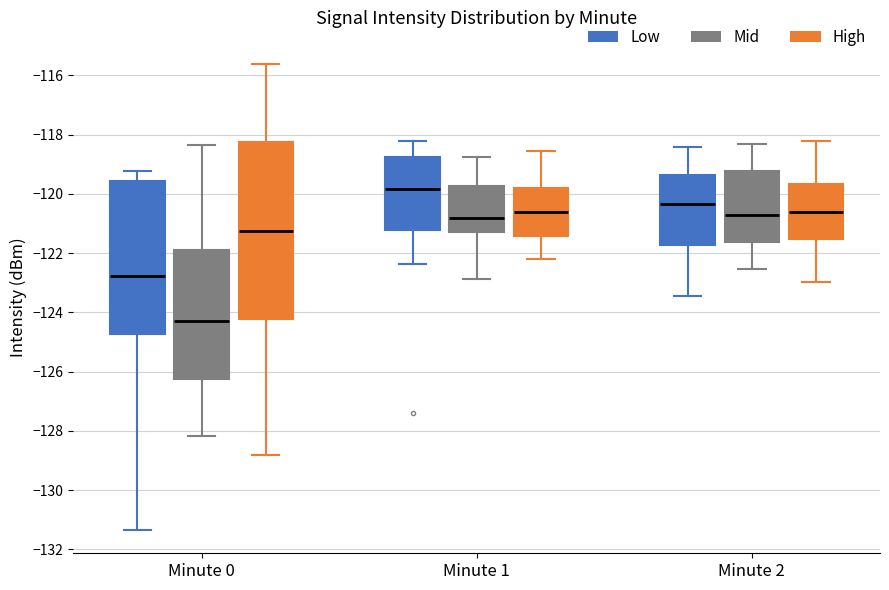

Comparing the boxes themselves (not the whiskers), which one is the tallest?

Minute 0 (High)